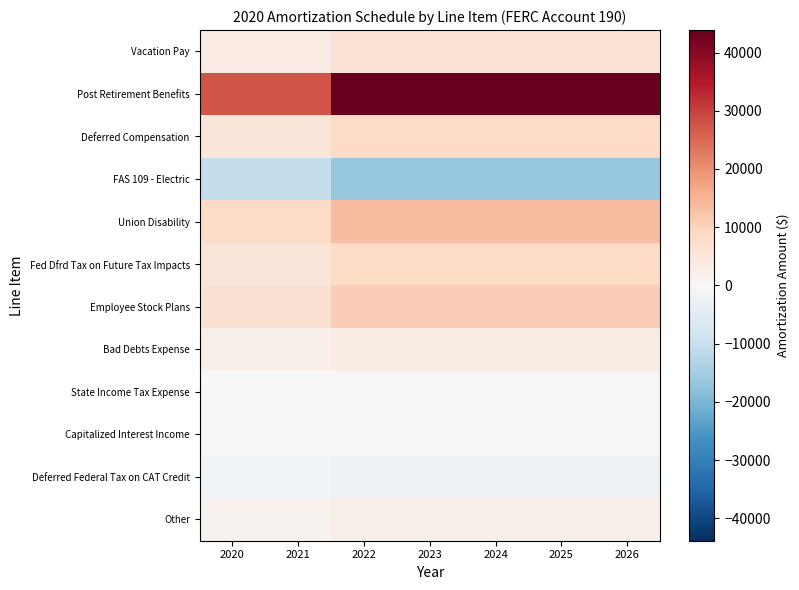

Reading right to left, transcribe all the data shown in this chart.

Vacation Pay: 2026=5950.9	2025=5950.9	2024=5950.9	2023=5950.9	2022=5950.9	2021=3719.3	2020=3719.3
Post Retirement Benefits: 2026=43854.6	2025=43854.6	2024=43854.6	2023=43854.6	2022=43854.6	2021=27409.1	2020=27409.1
Deferred Compensation: 2026=8718.7	2025=8718.7	2024=8718.7	2023=8718.7	2022=8718.7	2021=5449.2	2020=5449.2
FAS 109 - Electric: 2026=-16450.1	2025=-16450.1	2024=-16450.1	2023=-16450.1	2022=-16450.1	2021=-10281.3	2020=-10281.3
Union Disability: 2026=13581.0	2025=13581.0	2024=13581.0	2023=13581.0	2022=13581.0	2021=8488.1	2020=8488.1
Fed Dfrd Tax on Future Tax Impacts: 2026=8734.5	2025=8734.5	2024=8734.5	2023=8734.5	2022=8734.5	2021=5459.0	2020=5459.0
Employee Stock Plans: 2026=10862.9	2025=10862.9	2024=10862.9	2023=10862.9	2022=10862.9	2021=6789.3	2020=6789.3
Bad Debts Expense: 2026=3348.8	2025=3348.8	2024=3348.8	2023=3348.8	2022=3348.8	2021=2093.0	2020=2093.0
State Income Tax Expense: 2026=0.0	2025=0.0	2024=0.0	2023=0.0	2022=0.0	2021=0.0	2020=0.0
Capitalized Interest Income: 2026=0.0	2025=0.0	2024=0.0	2023=0.0	2022=0.0	2021=0.0	2020=0.0
Deferred Federal Tax on CAT Credit: 2026=-2085.9	2025=-2085.9	2024=-2085.9	2023=-2085.9	2022=-2085.9	2021=-1303.7	2020=-1303.7
Other: 2026=2483.7	2025=2483.7	2024=2483.7	2023=2483.7	2022=2483.7	2021=1552.3	2020=1552.3